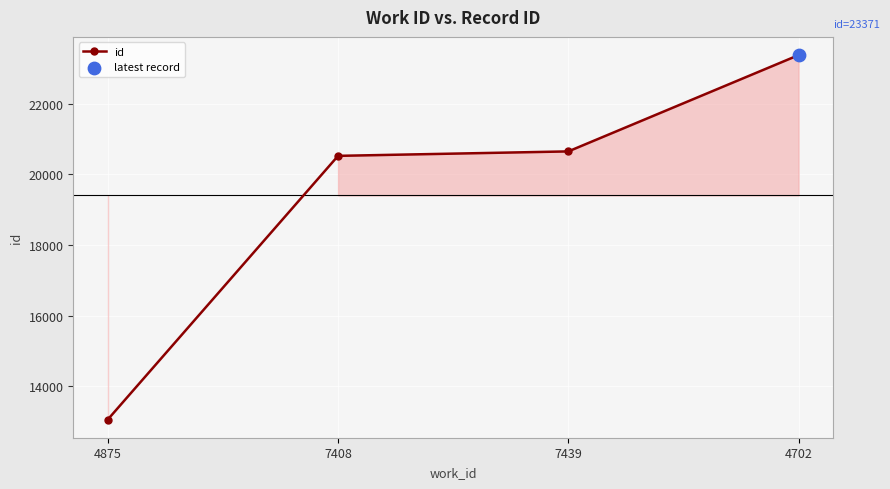

What is the change in value from 7408 to 7439?

+126